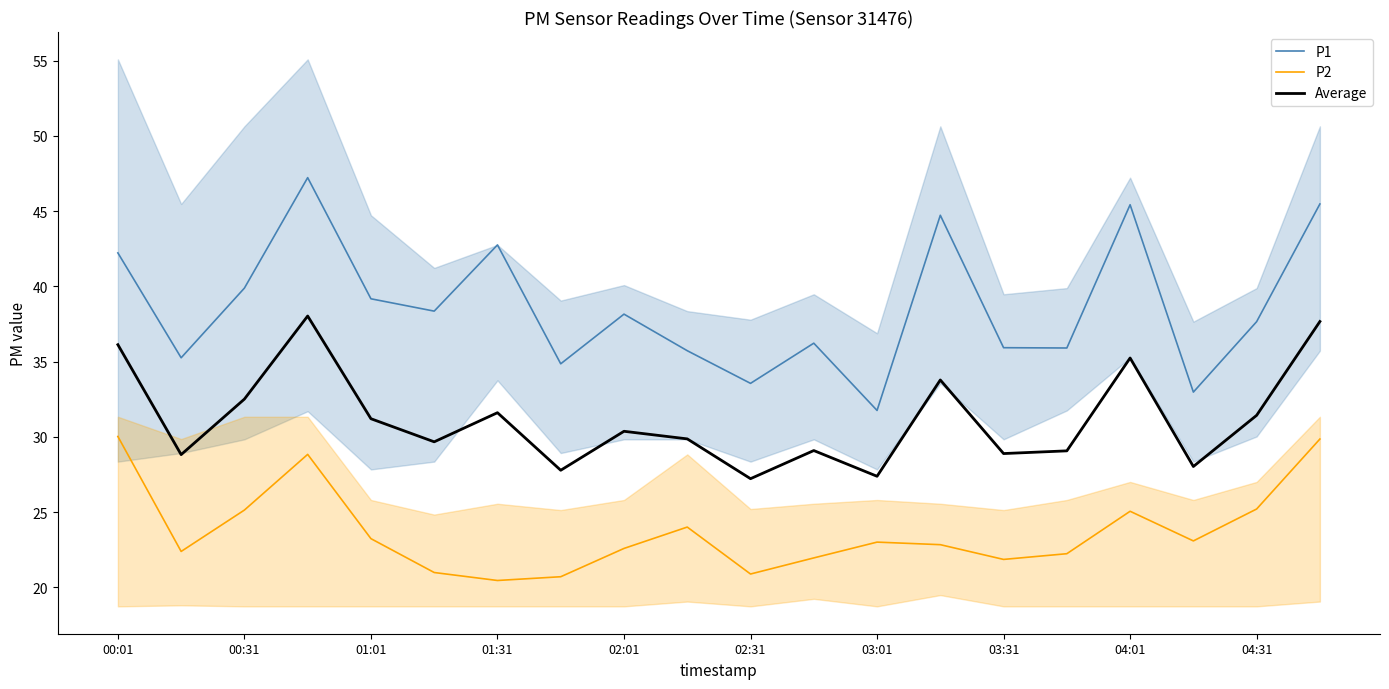

Is it true that P2 equals 22.6 at 02:01?

True